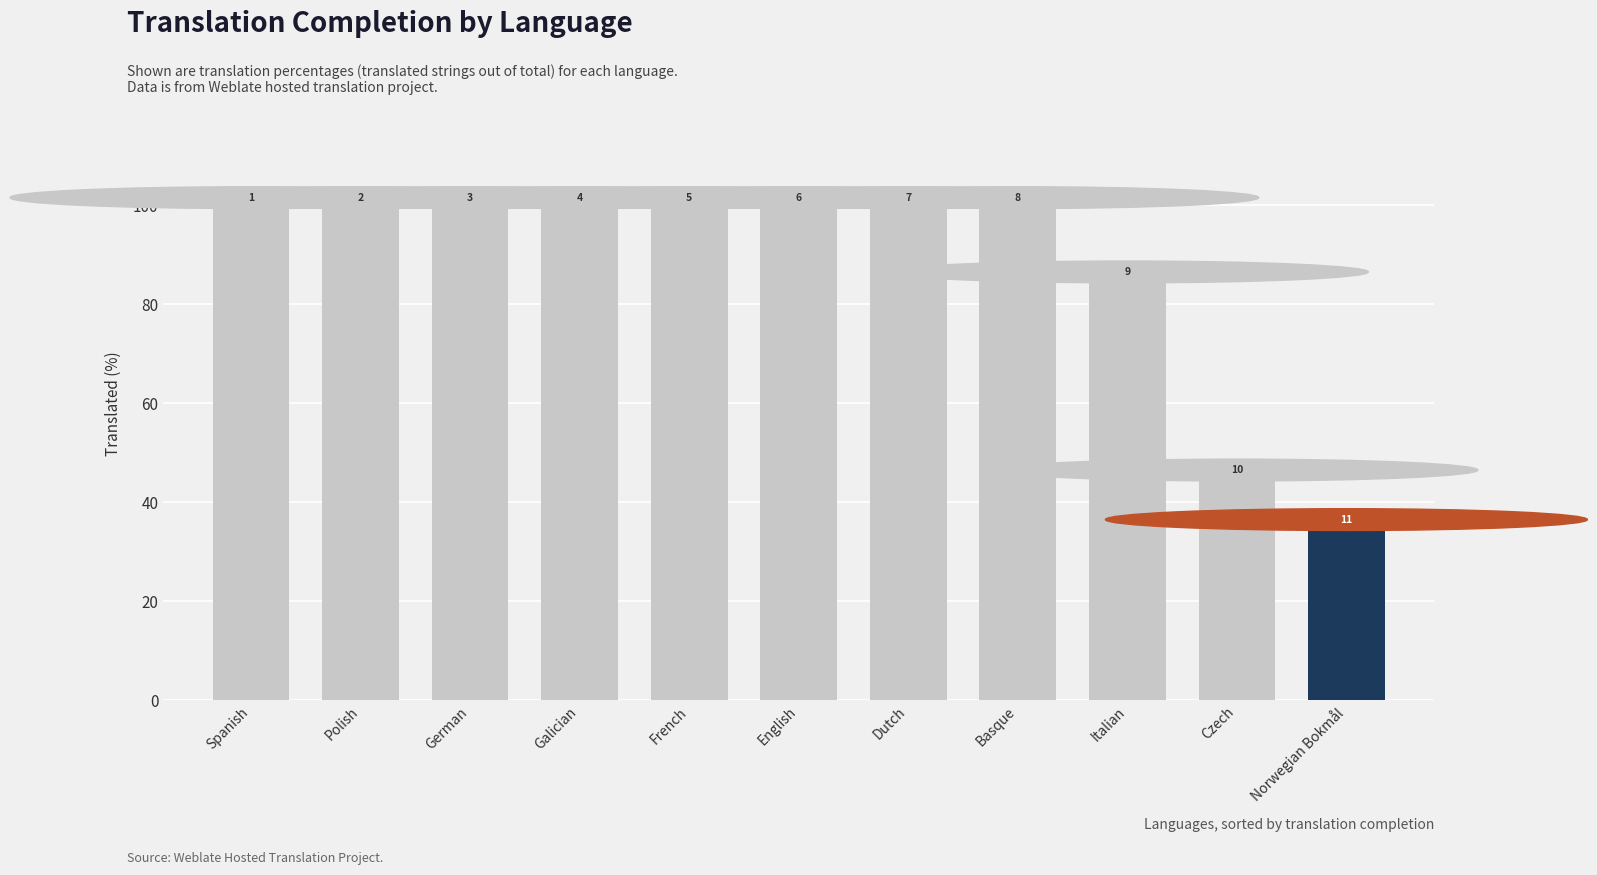

Does the chart contain any negative values?

No